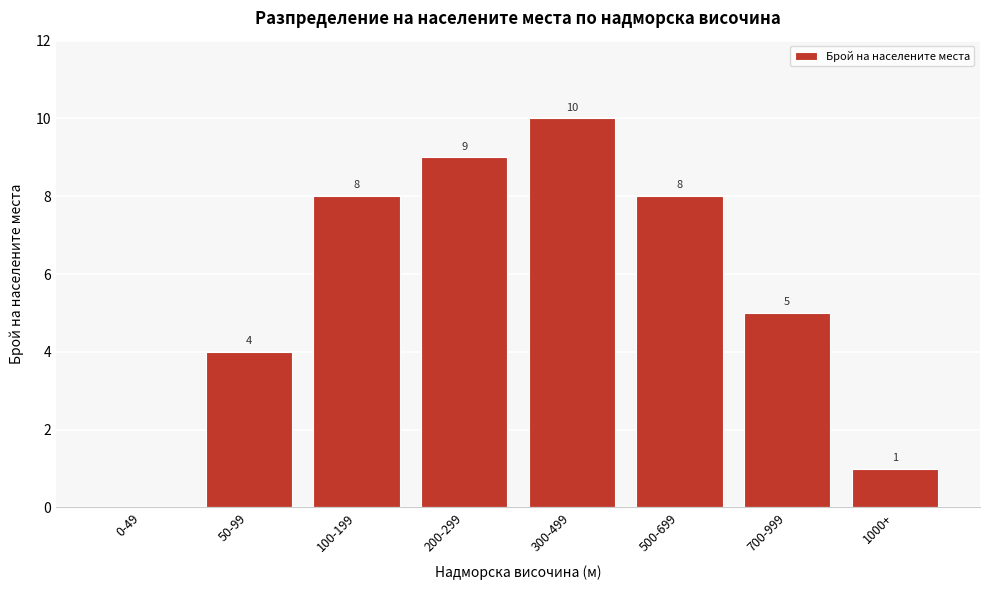

Reading right to left, list all the values displayed in this chart.

1000+=1	700-999=5	500-699=8	300-499=10	200-299=9	100-199=8	50-99=4	0-49=0